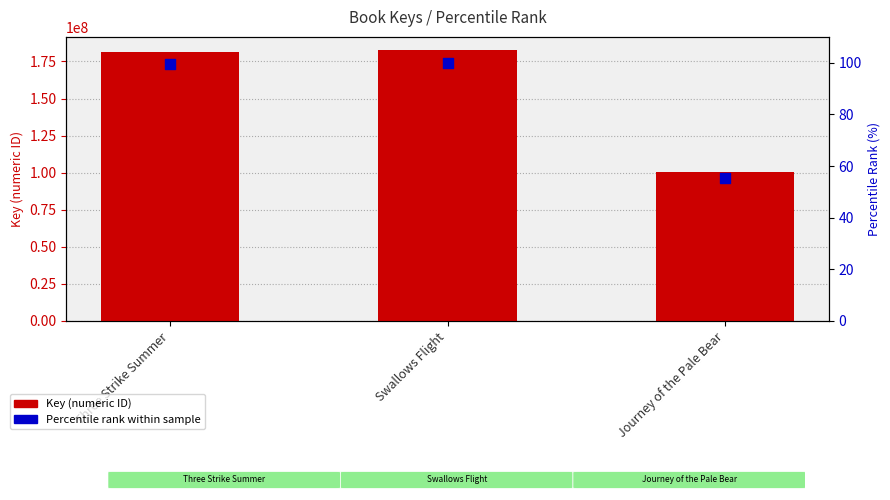

Which series has the widest spread of Y values?

Key